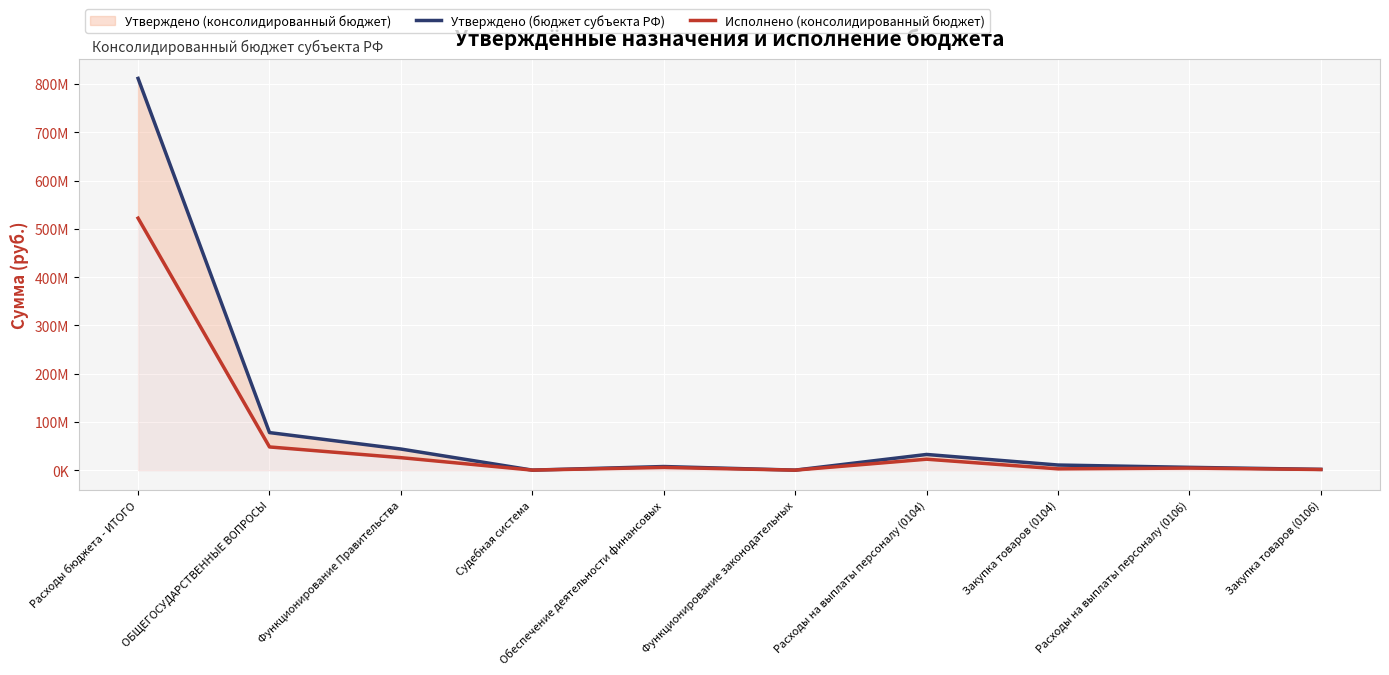

What position from the left is Расходы на выплаты персоналу (0104)?

7